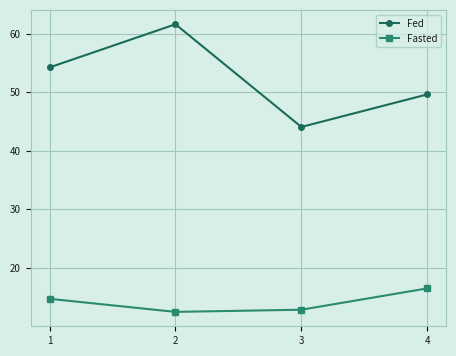

What is the value of the Fasted point at the 3rd from the left?

12.9